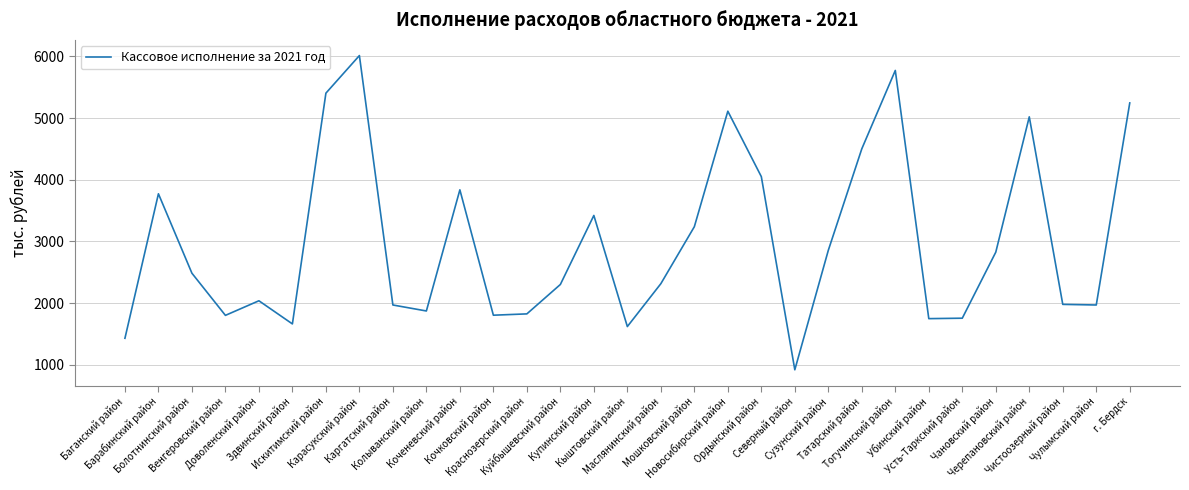

What is the difference between the maximum and minimum values?

5095.2